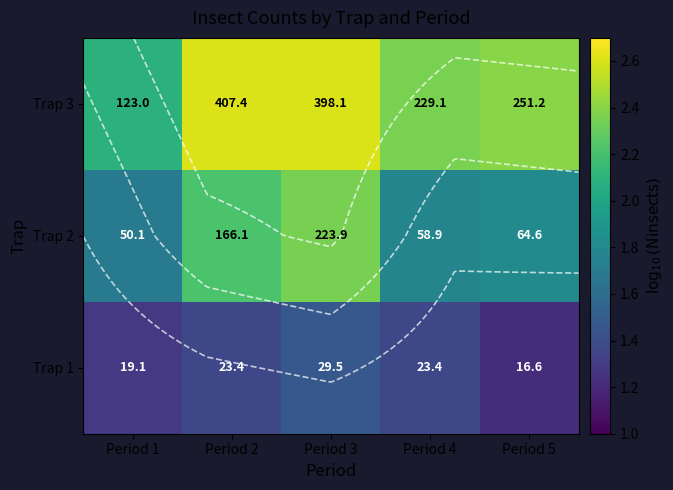

List the series in order of their peak value, lowest first.

Trap 1, Trap 2, Trap 3